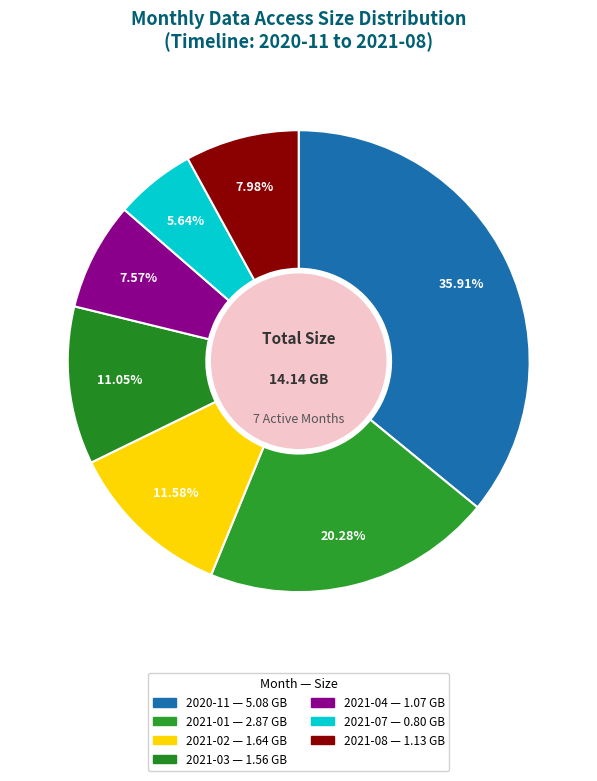

What is the smallest slice in the pie chart?

2021-07